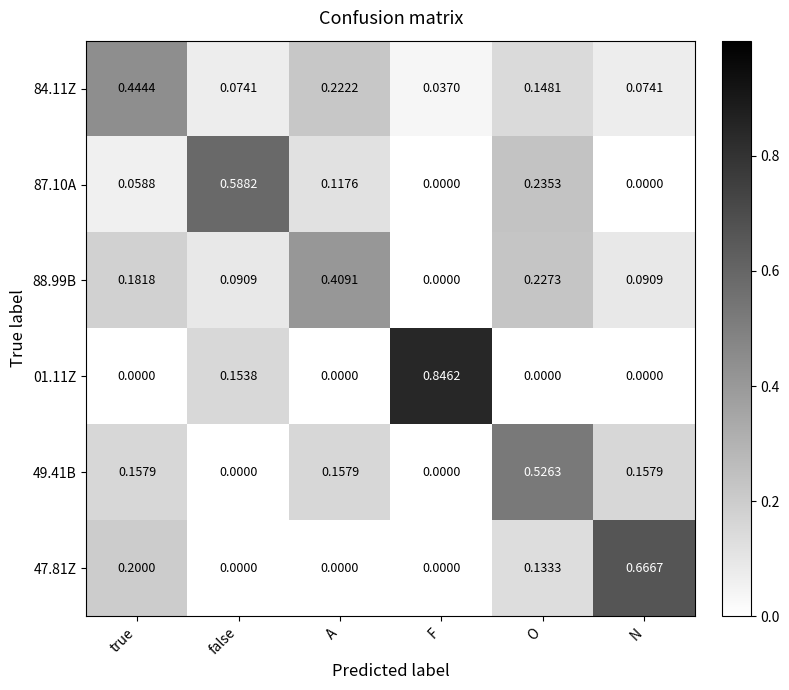

At which category is the sum across all series the highest?

O